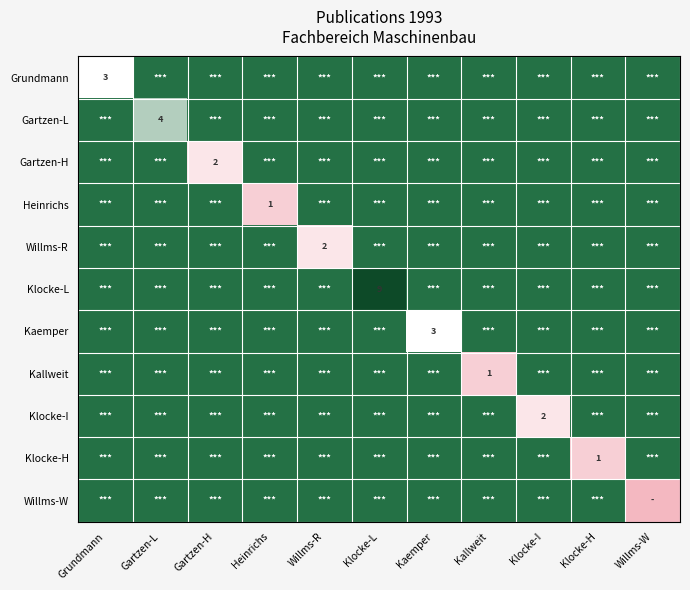

Between Gartzen-L and Heinrichs, which is larger?

Gartzen-L